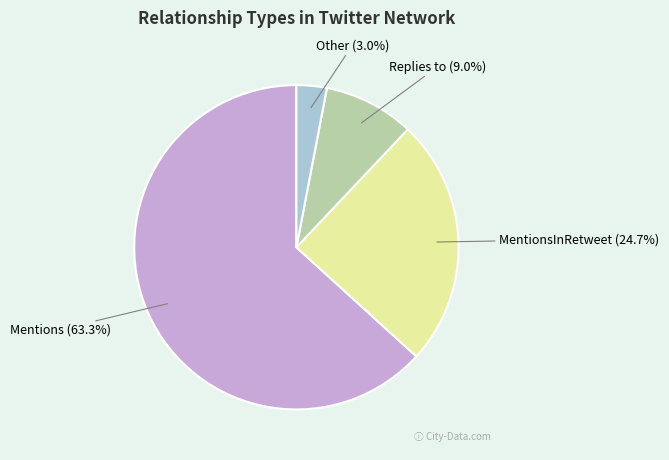

Is there a majority slice in this chart?

Yes